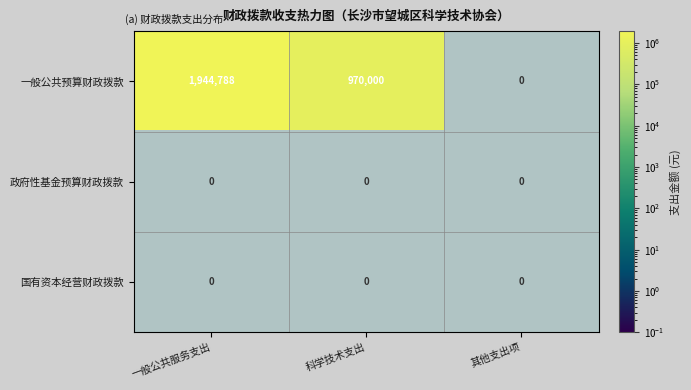

What is the difference between the maximum and second lowest values in the 一般公共预算财政拨款 series?

974788